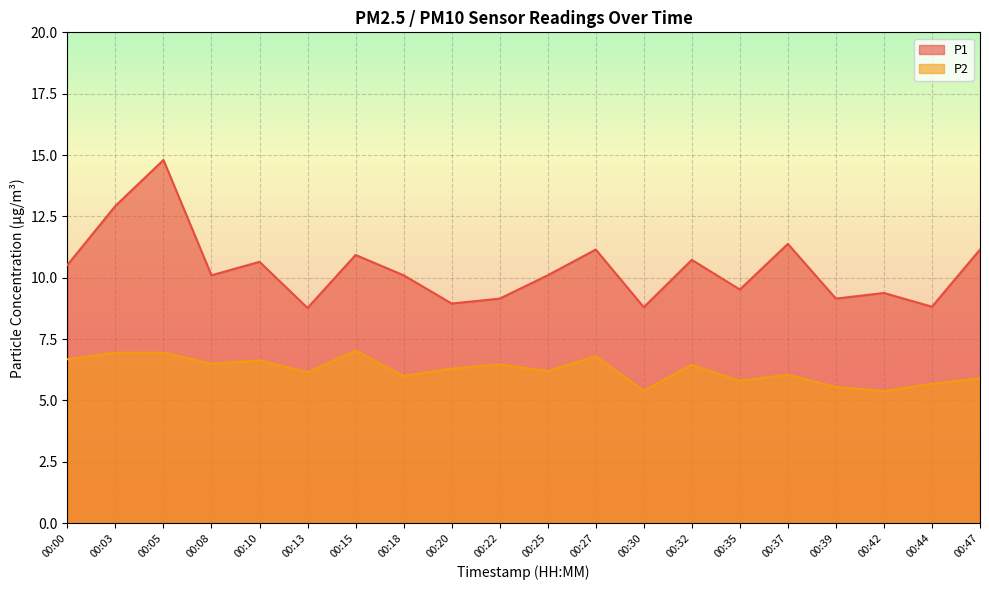

Which series has the largest range (max minus min)?

P1